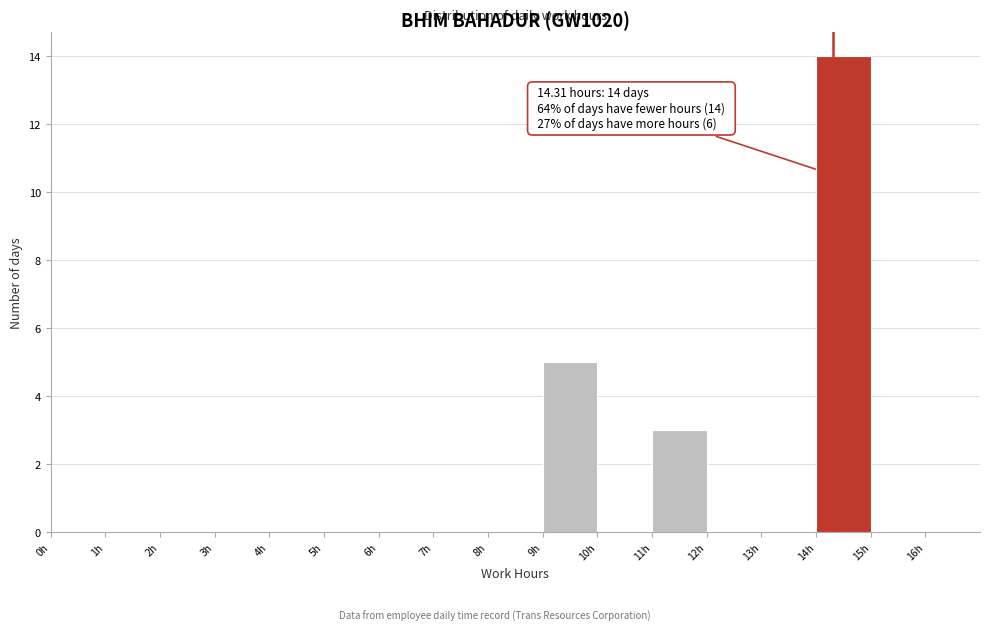

Over which range of the x-axis is the bar tallest?

14 to 15